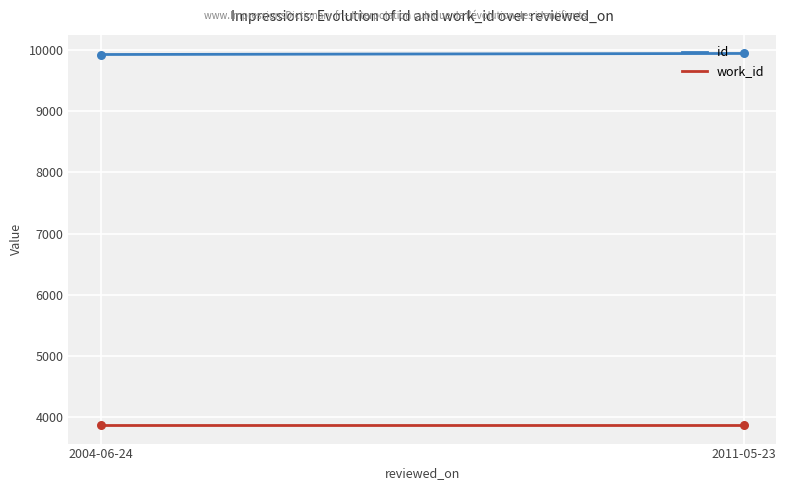

Which series has the largest total across all categories?

id